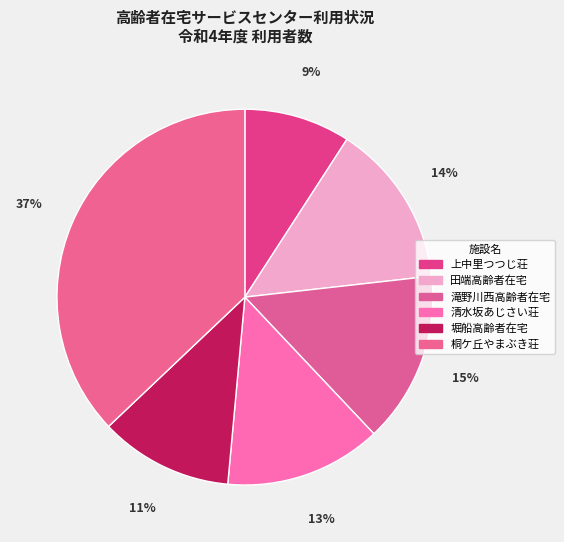

How many segments does this pie chart have?

6